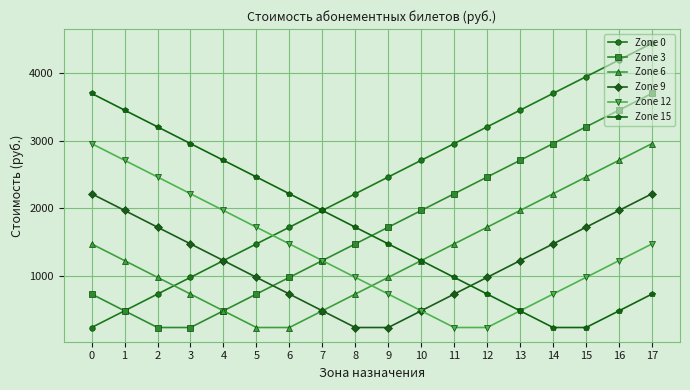

Is this an area chart (filled region under the line)?

No